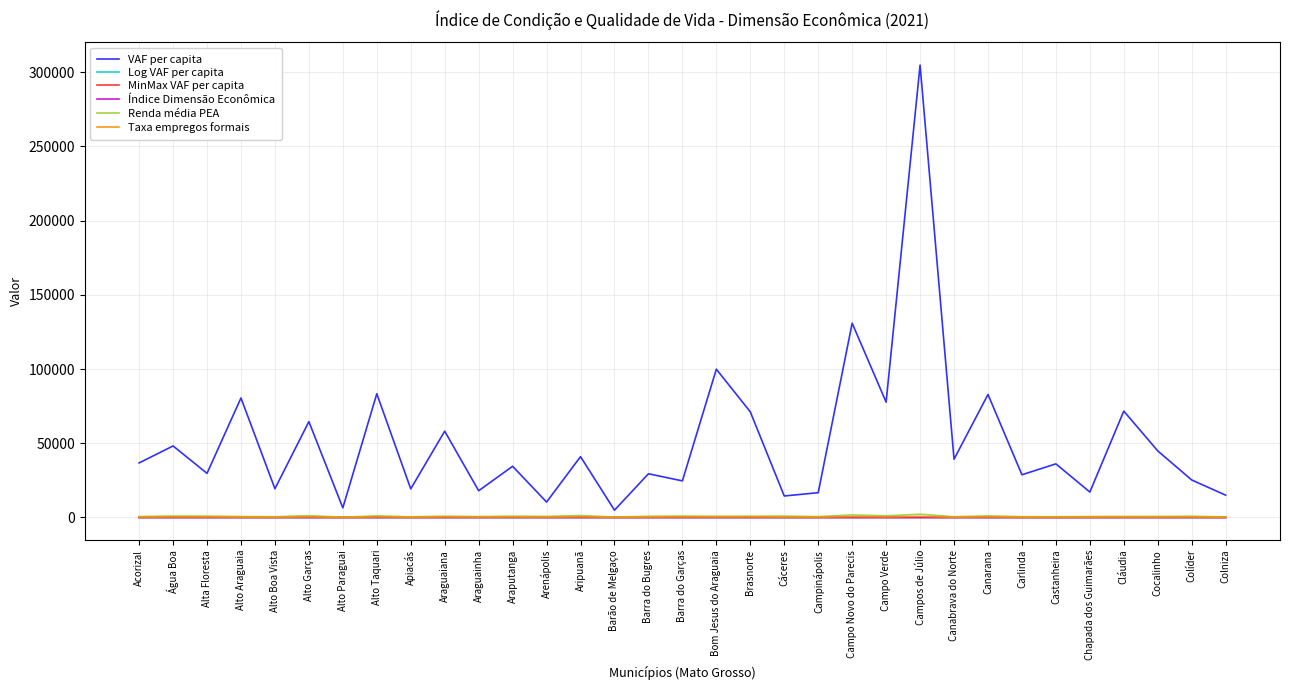

Is it true that VAF per capita equals 52401.5 at Canabrava do Norte?

False